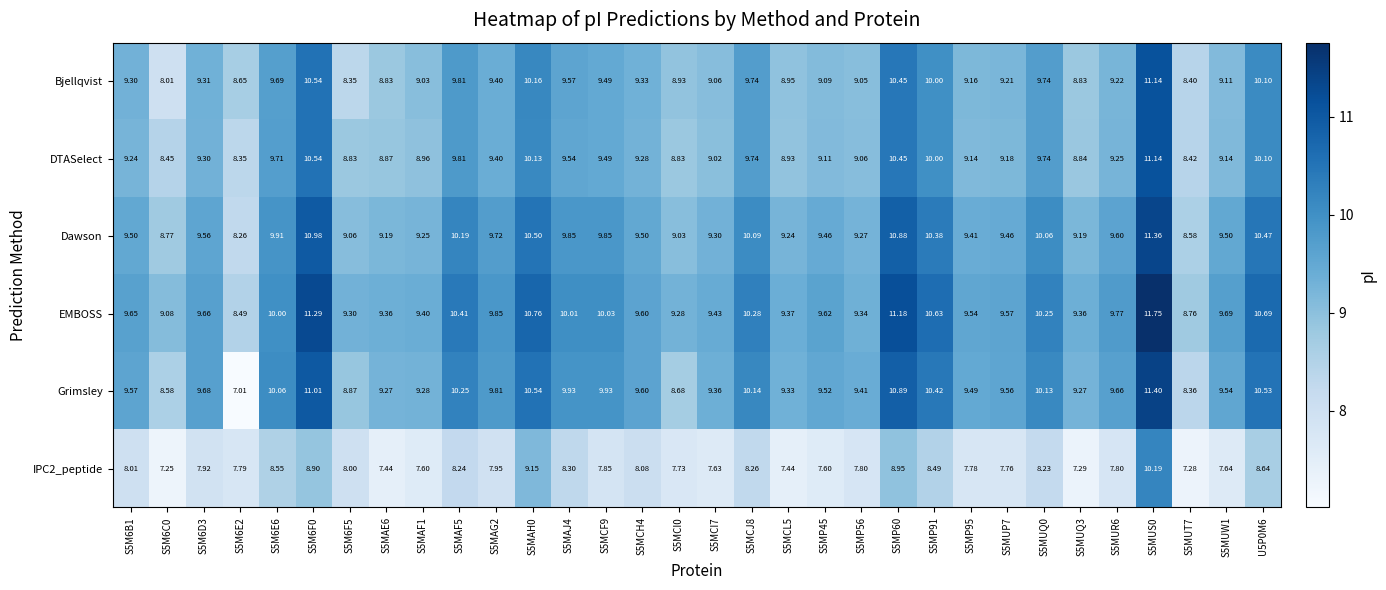

Which series has the largest total across all categories?

EMBOSS